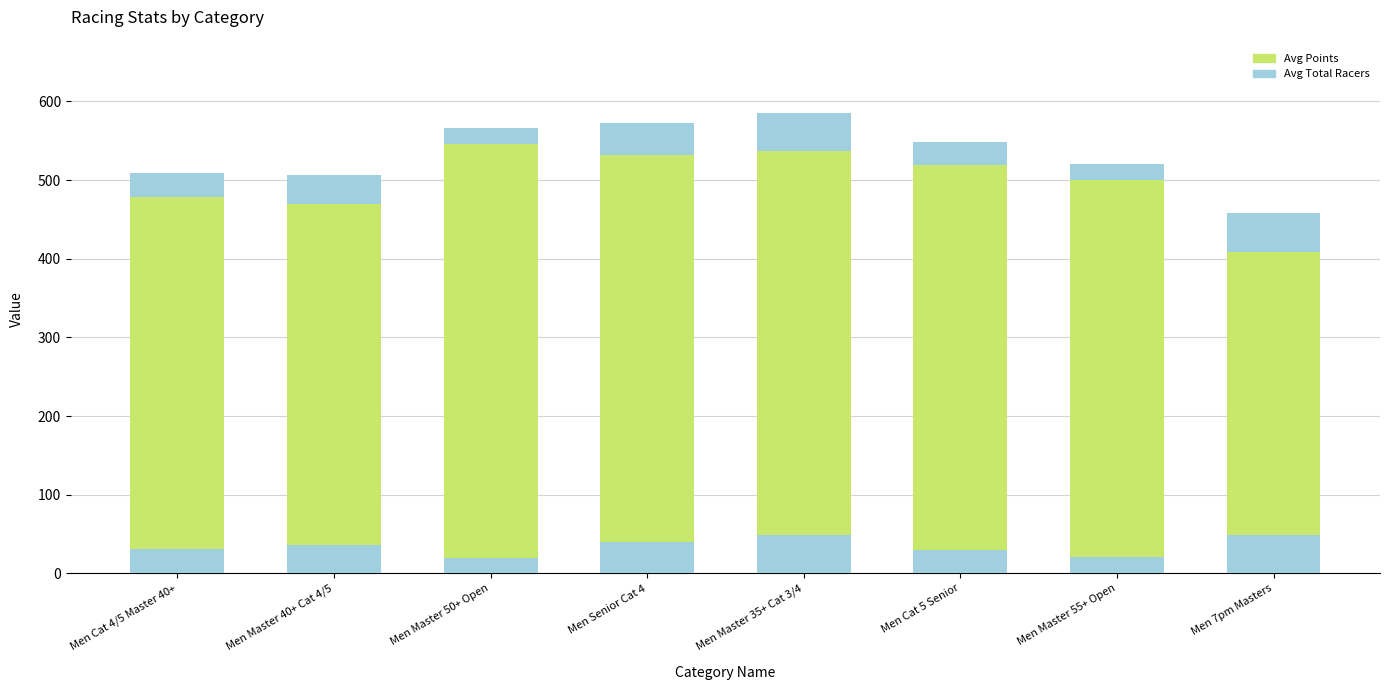

What is the lowest value of the Avg Points series?

408.3